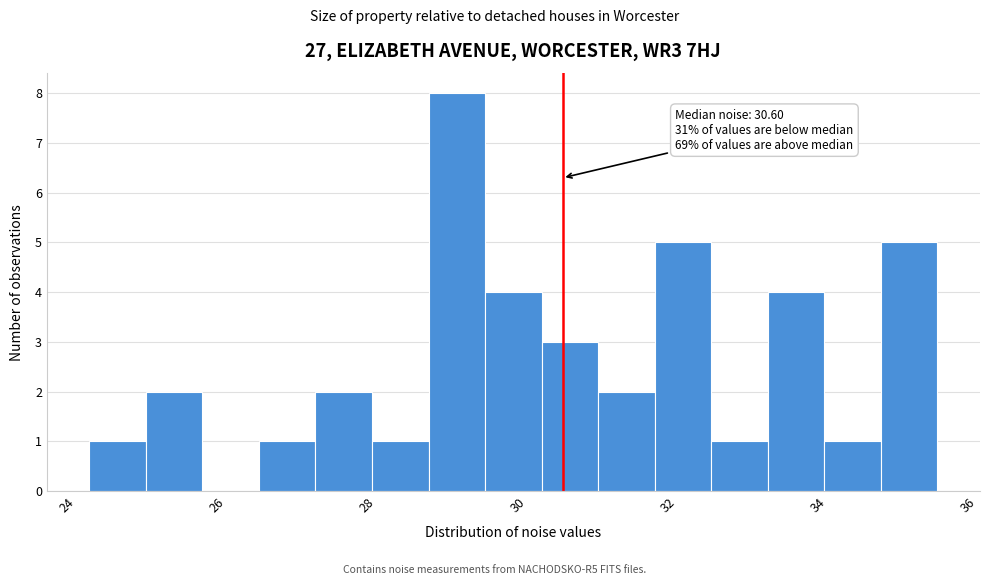

Around what value on the x-axis is the tallest bar? Give the approximate position of its centre, as read against the axis.

29.2